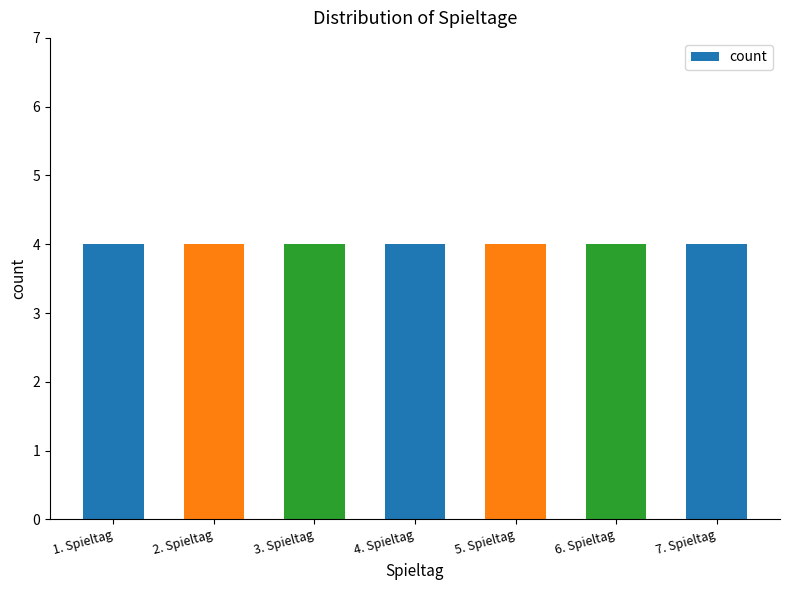

Rank the categories by value from lowest to highest.

Spieltag 5, Spieltag 6, Spieltag 7, Spieltag 1, Spieltag 2, Spieltag 3, Spieltag 4